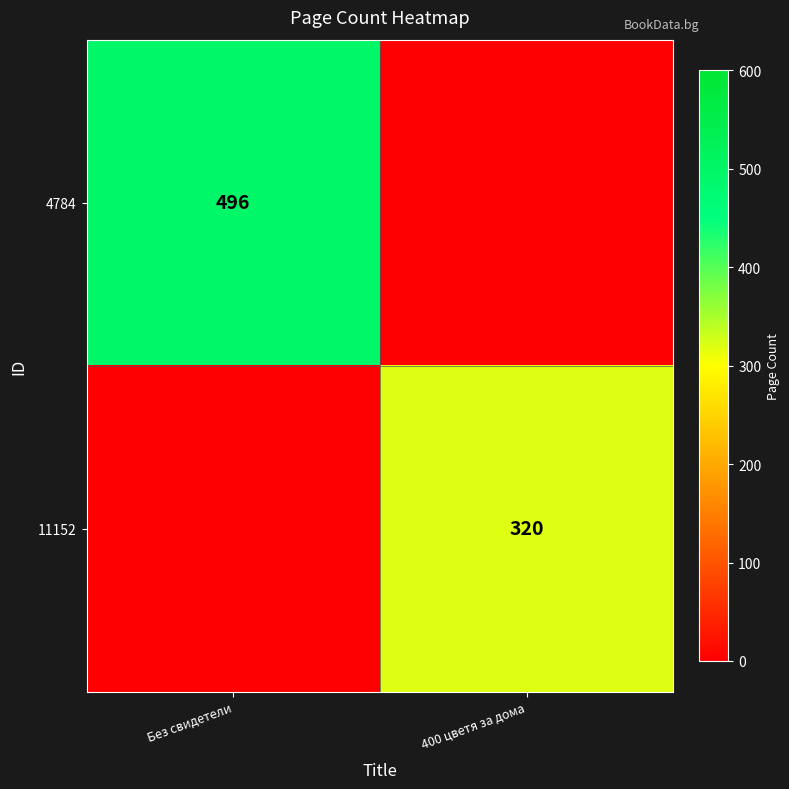

Is it true that 4784 equals 496 at Без свидетели?

True